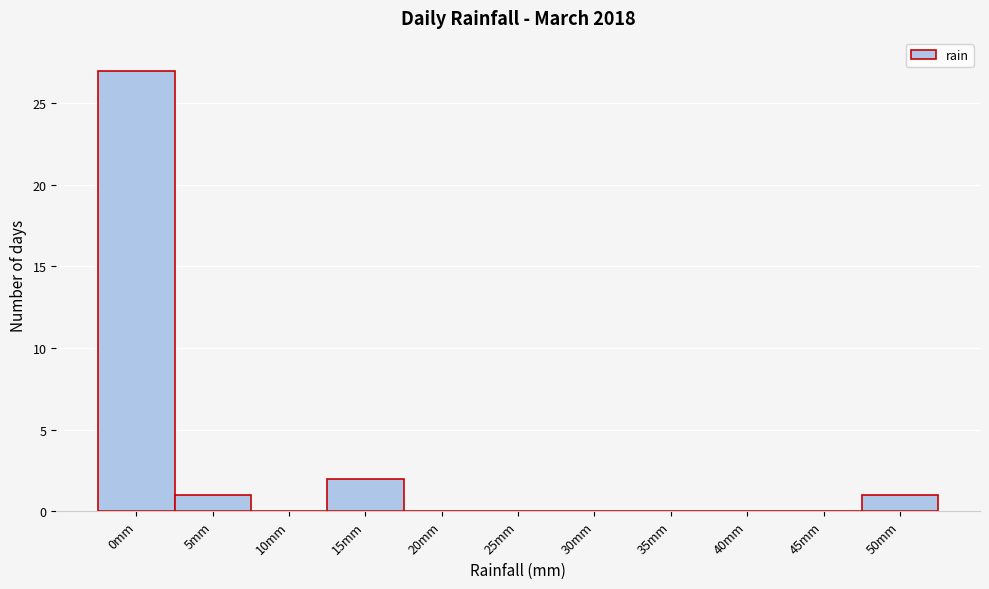

Reading left to right, extract all data points from this chart.

0mm=27	5mm=1	10mm=0	15mm=2	20mm=0	25mm=0	30mm=0	35mm=0	40mm=0	45mm=0	50mm=1